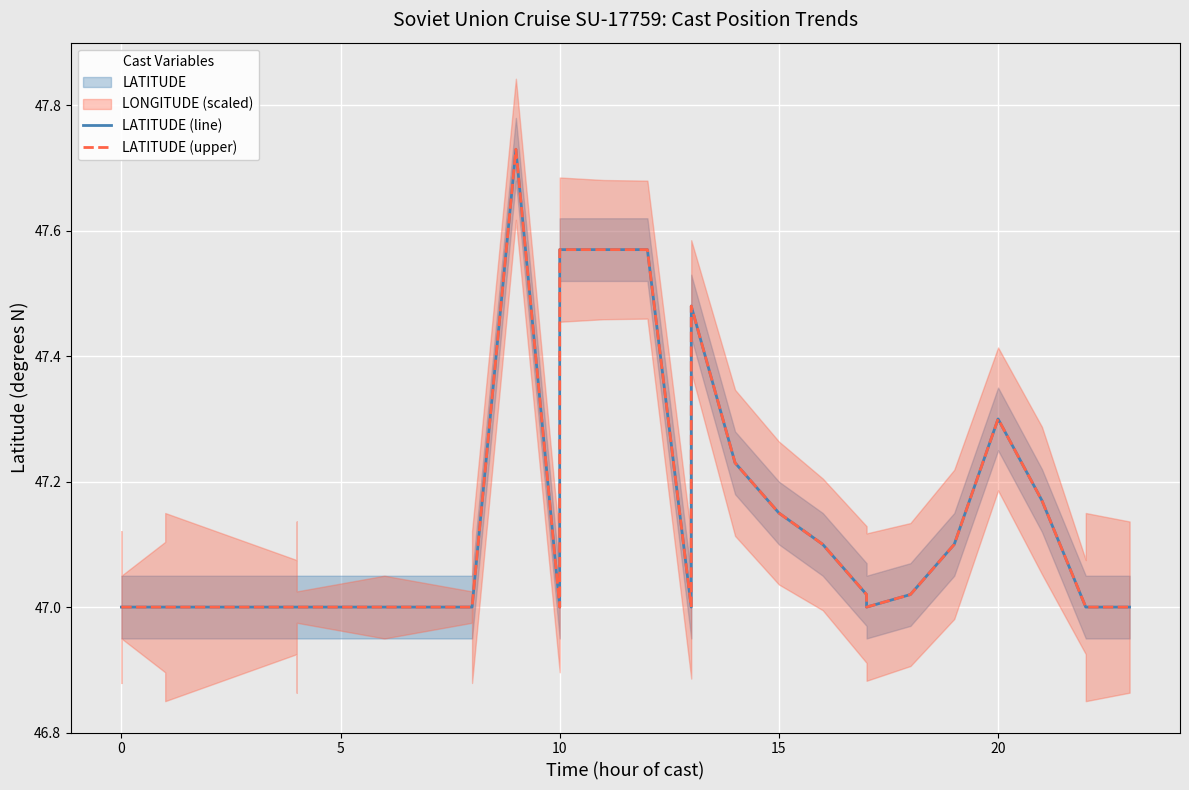

True or false: LATITUDE (line) and LATITUDE (upper) intersect in this chart.

False